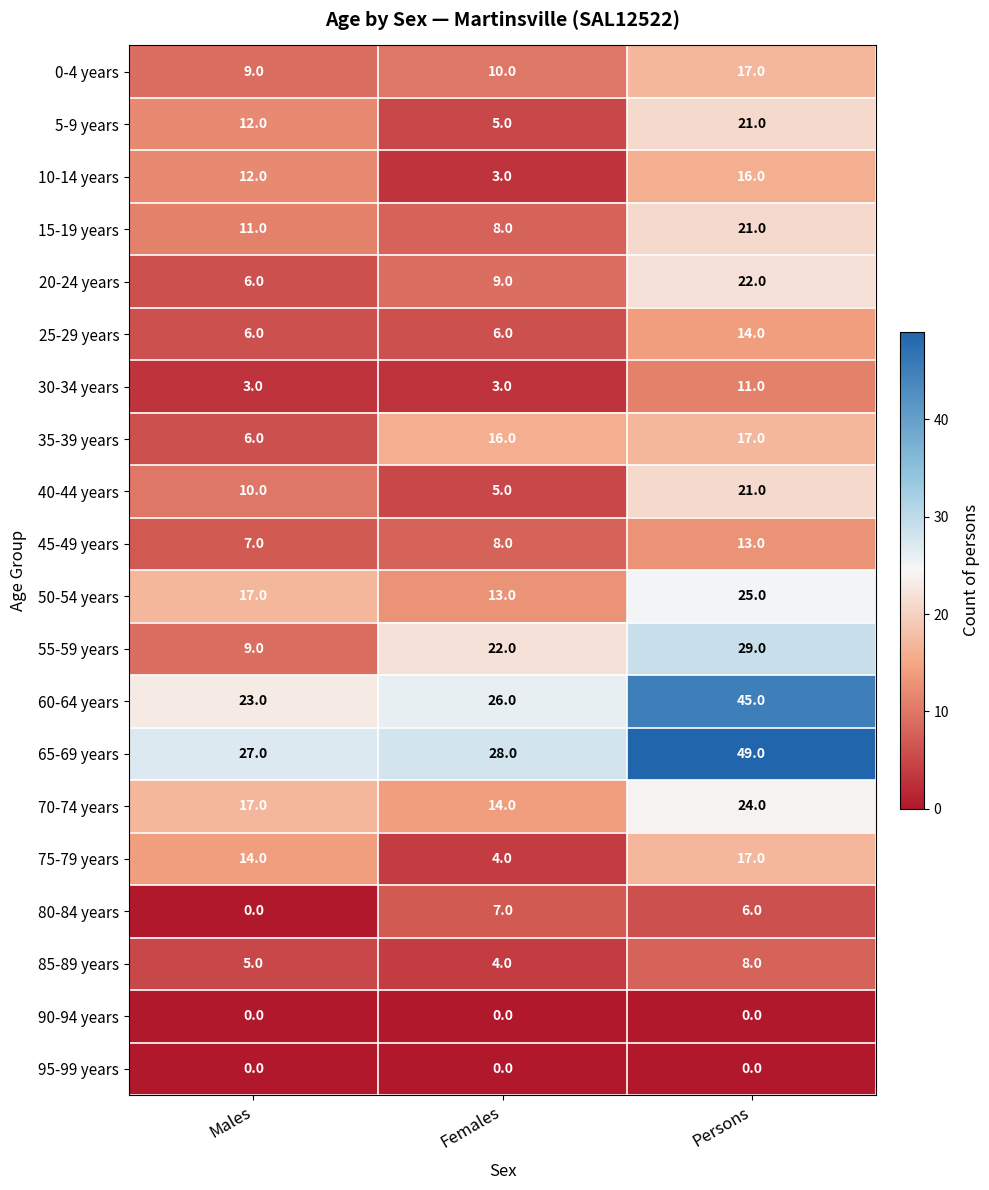

What is the difference between the maximum and minimum values in the 35-39 years series?

11